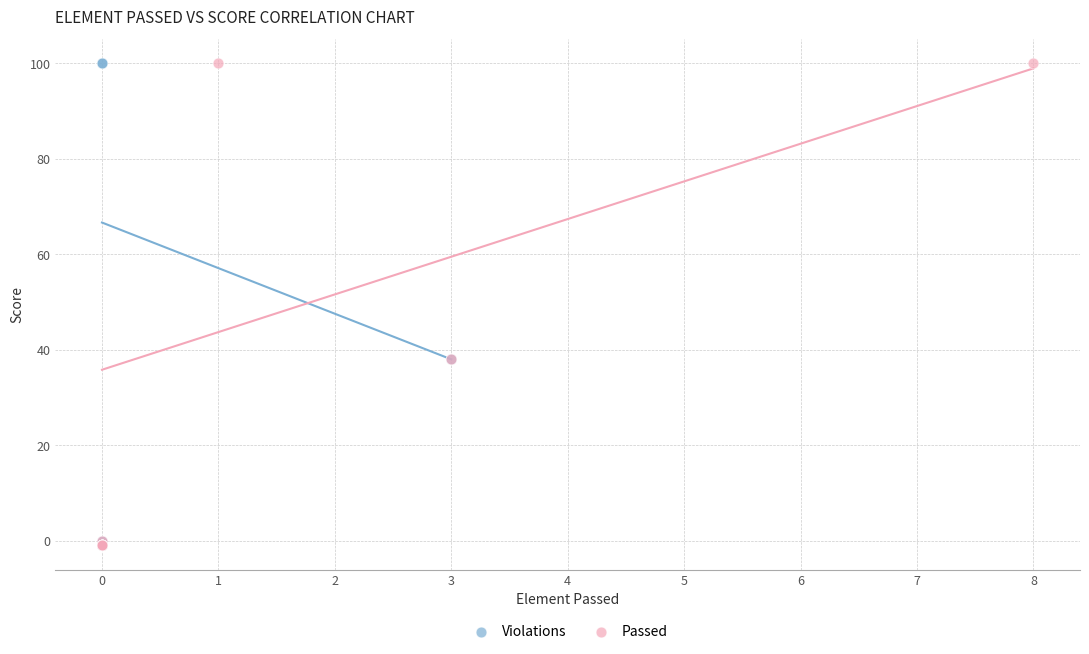

What are all the series names shown in the legend?

Violations, Passed